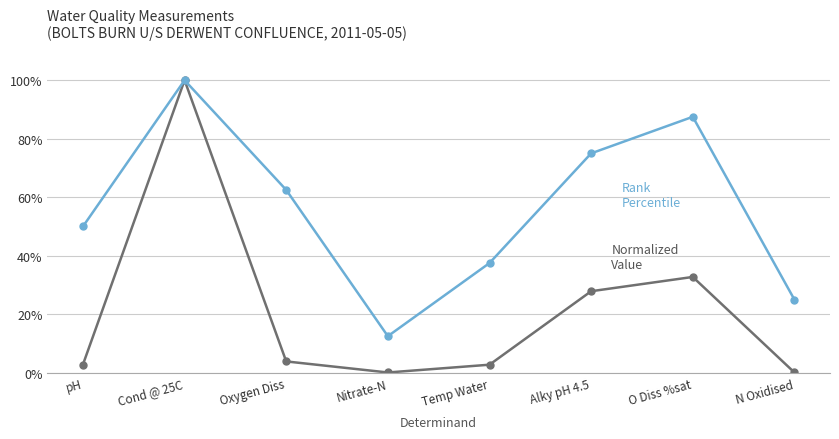

What is the difference between the highest and lowest values at Oxygen Diss?

58.6